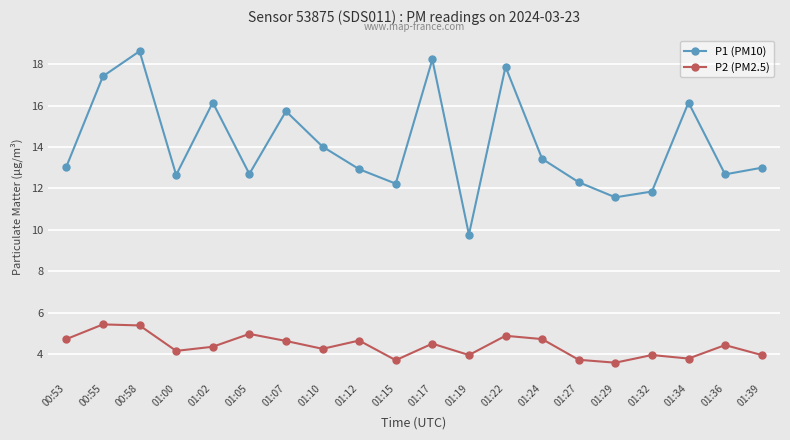

What is the difference between the second highest and minimum values in the P1 (PM10) series?

8.5